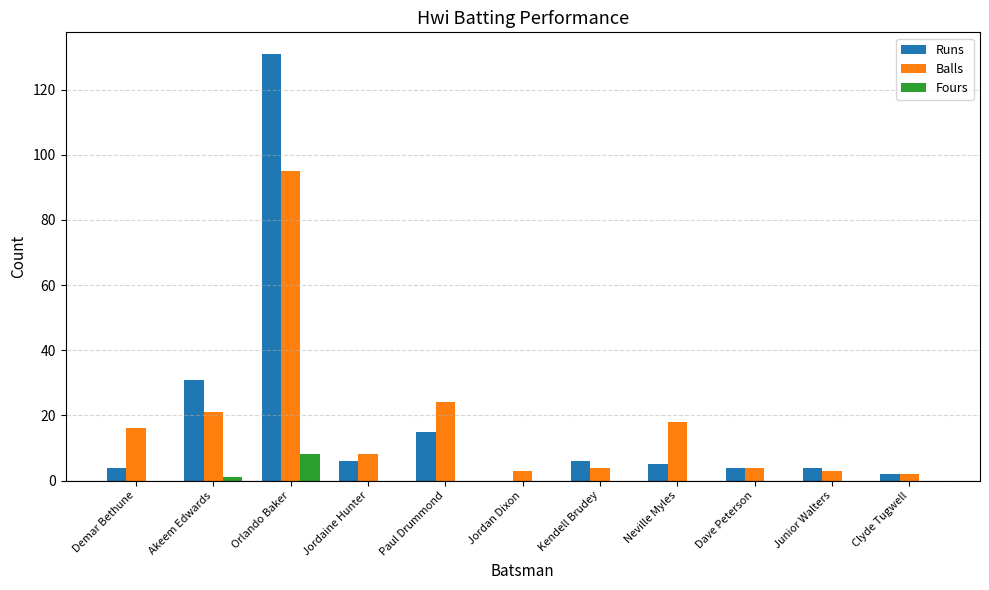

At which label is Runs closest to 65?

Akeem Edwards